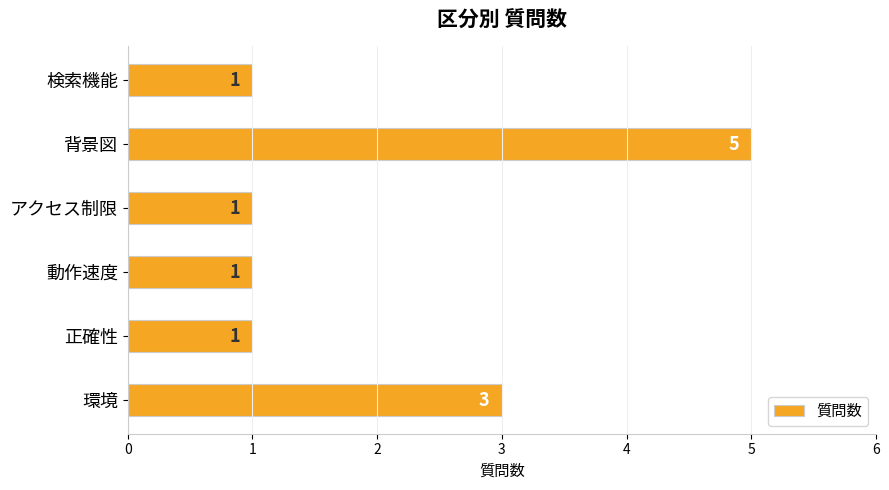

What is the difference between the maximum and minimum values?

4